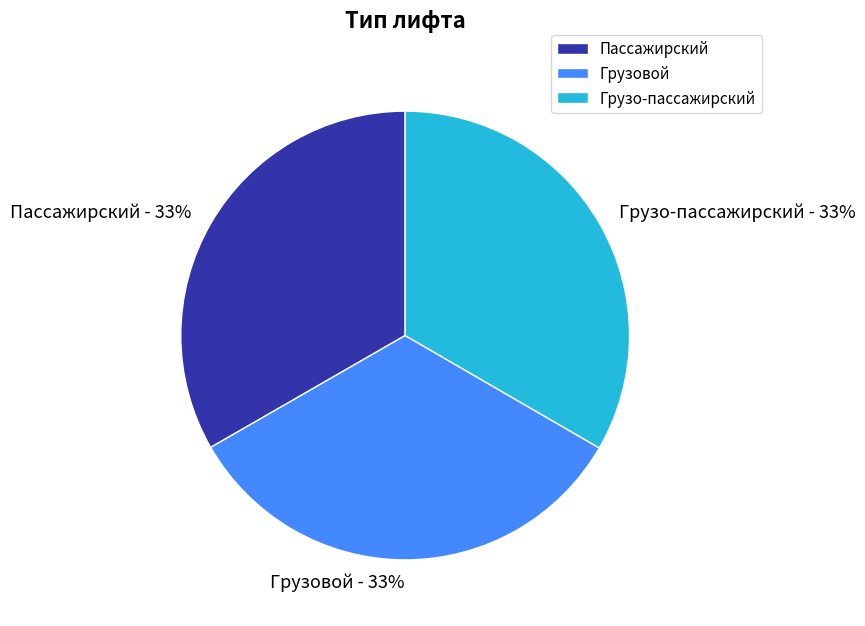

The Пассажирский slice represents 33% of the pie. True or false?

True